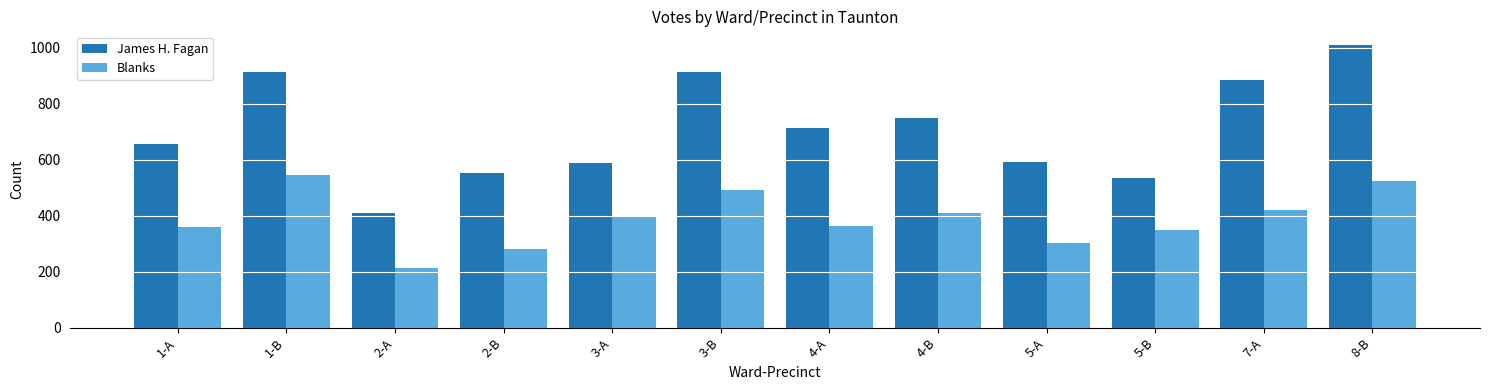

At which category is the sum across all series the highest?

8-B